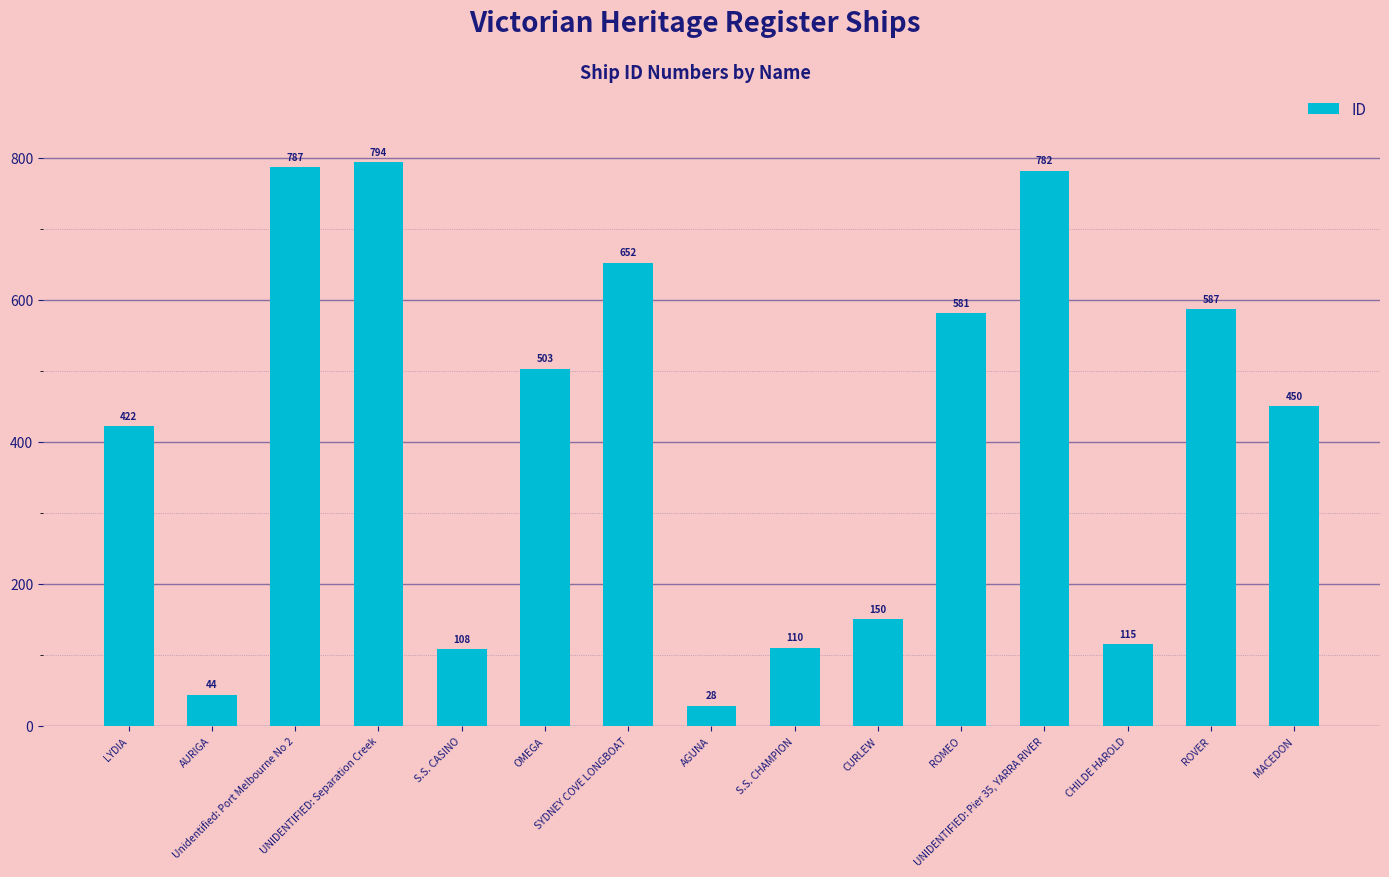

What is the average value?

408